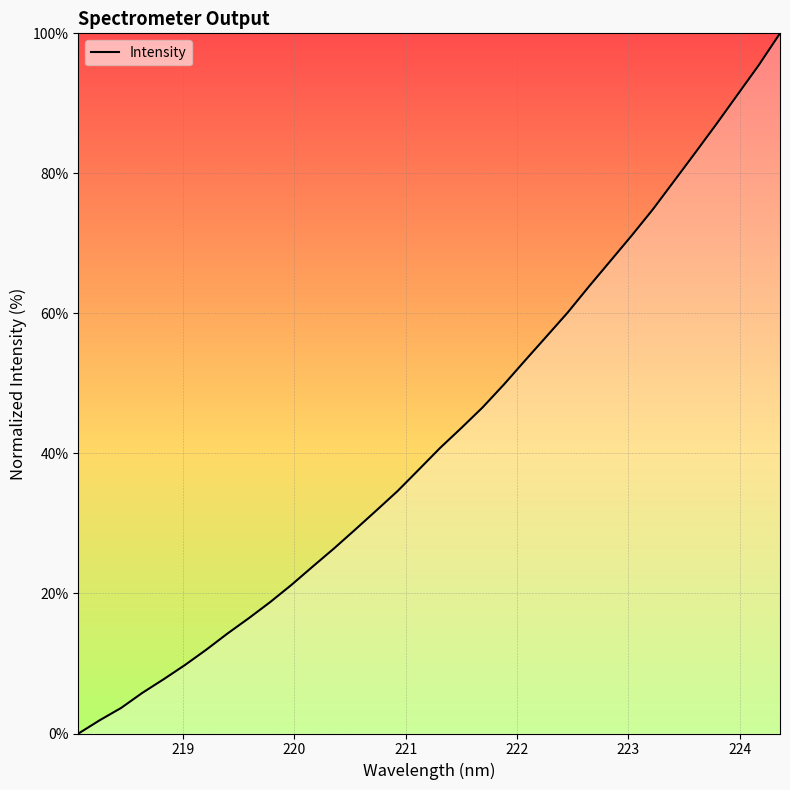

What is the maximum value shown in the chart?

100.0